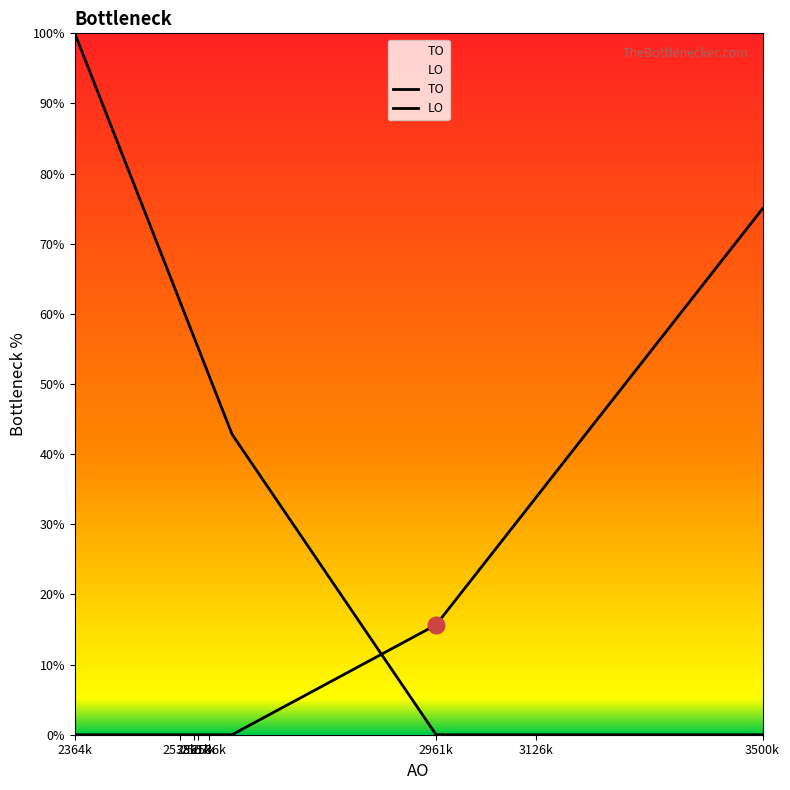

What is the difference between the second highest and second lowest values in the LO series?

73.8